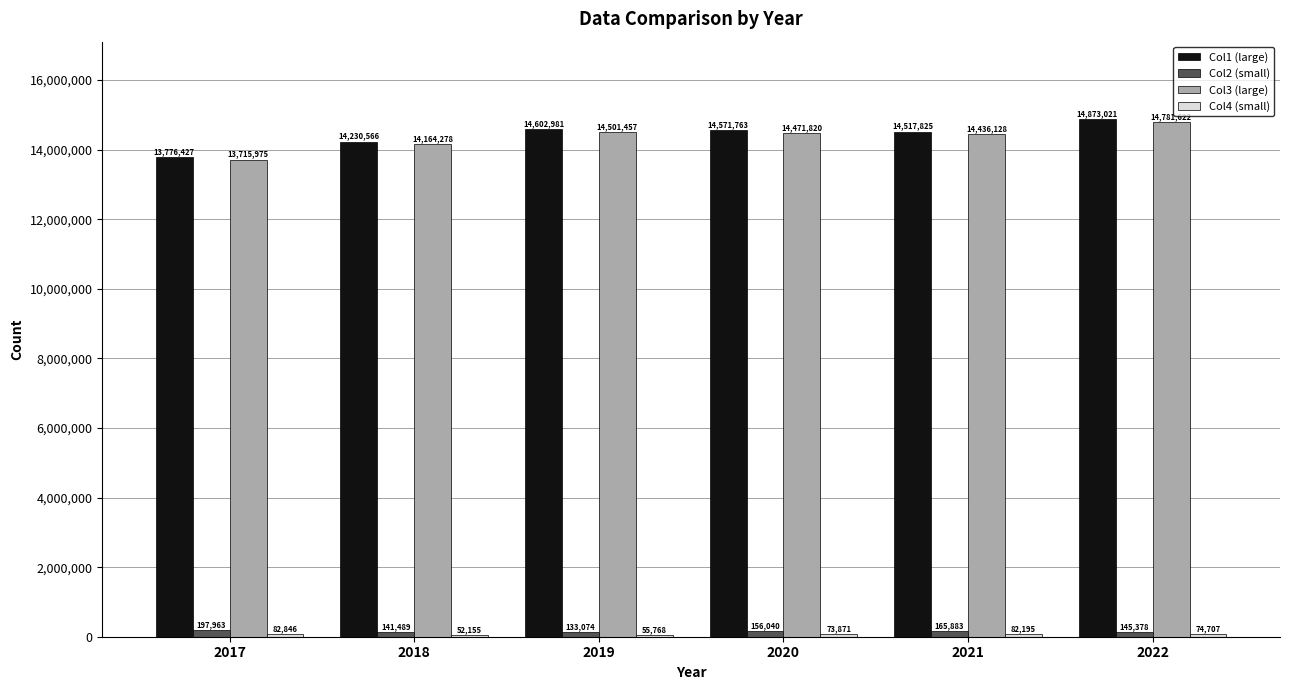

What is the total value across all series at 2018?

28588488